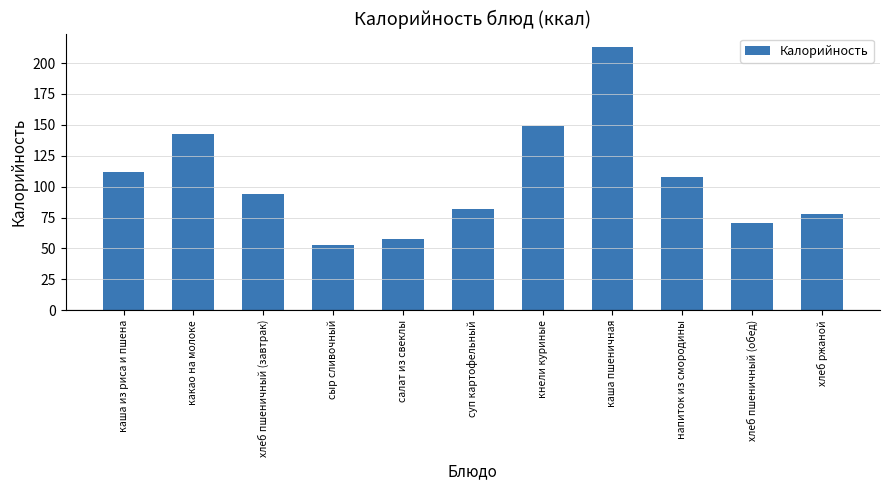

Reading right to left, extract all data points from this chart.

хлеб ржаной=77.7	хлеб пшеничный (обед)=70.3	напиток из смородины=107.8	каша пшеничная=213.2	кнели куриные=148.8	суп картофельный=81.9	салат из свеклы=57.9	сыр сливочный=53.0	хлеб пшеничный (завтрак)=93.8	какао на молоке=142.7	каша из риса и пшена=111.6